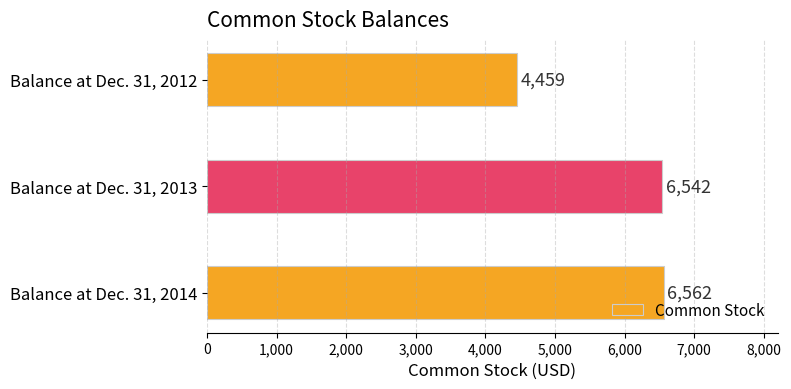

What is the value of the 2nd bar from the top?

6542